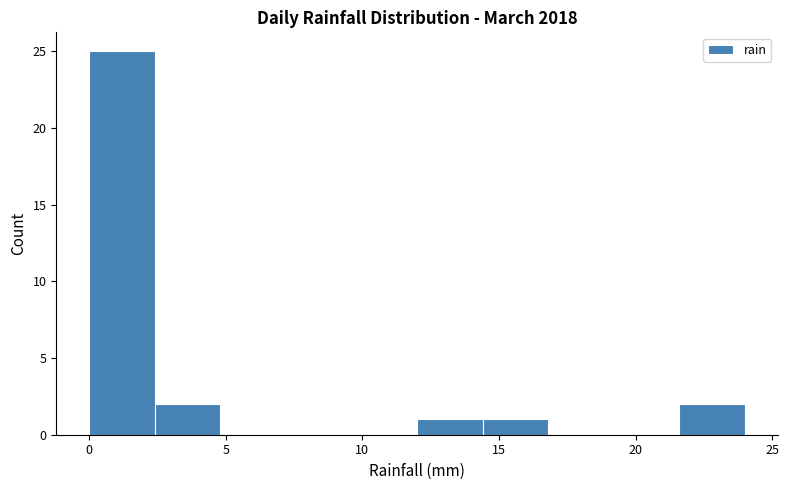

Which range on the x-axis has the tallest bar?

0.0 to 2.4